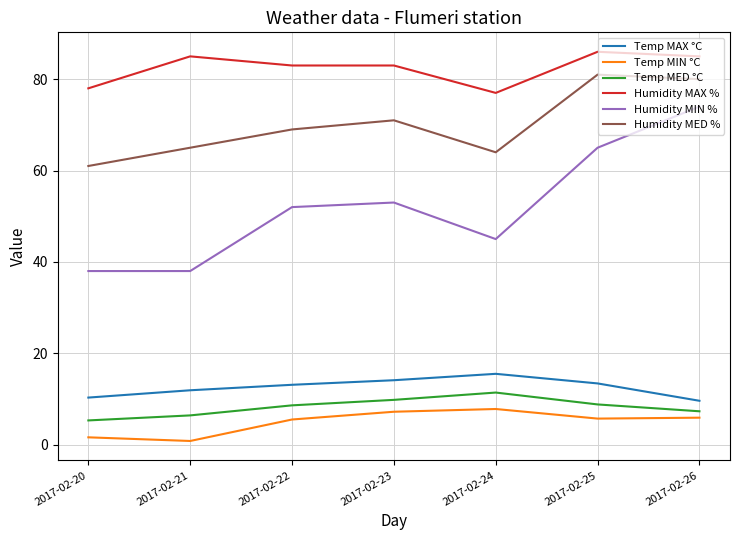

At which category does Humidity MAX % reach its first local peak?

2017-02-21